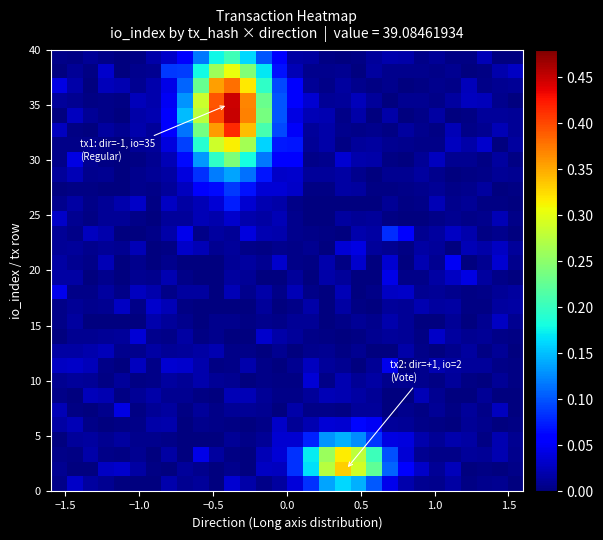

How many series are shown in this chart?

30